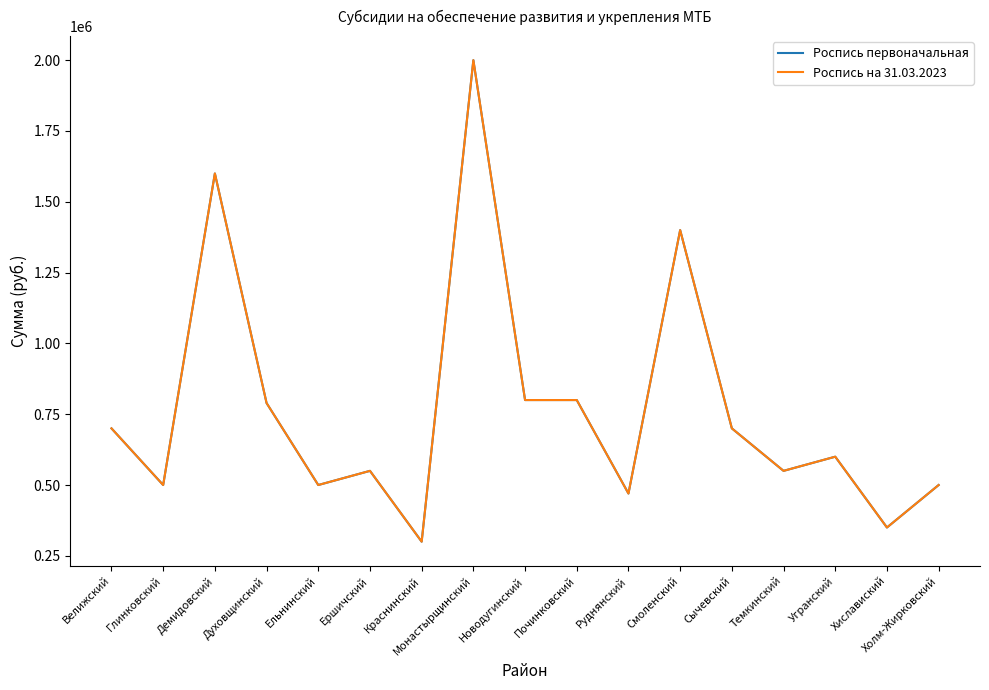

Does the chart have visible grid lines?

No